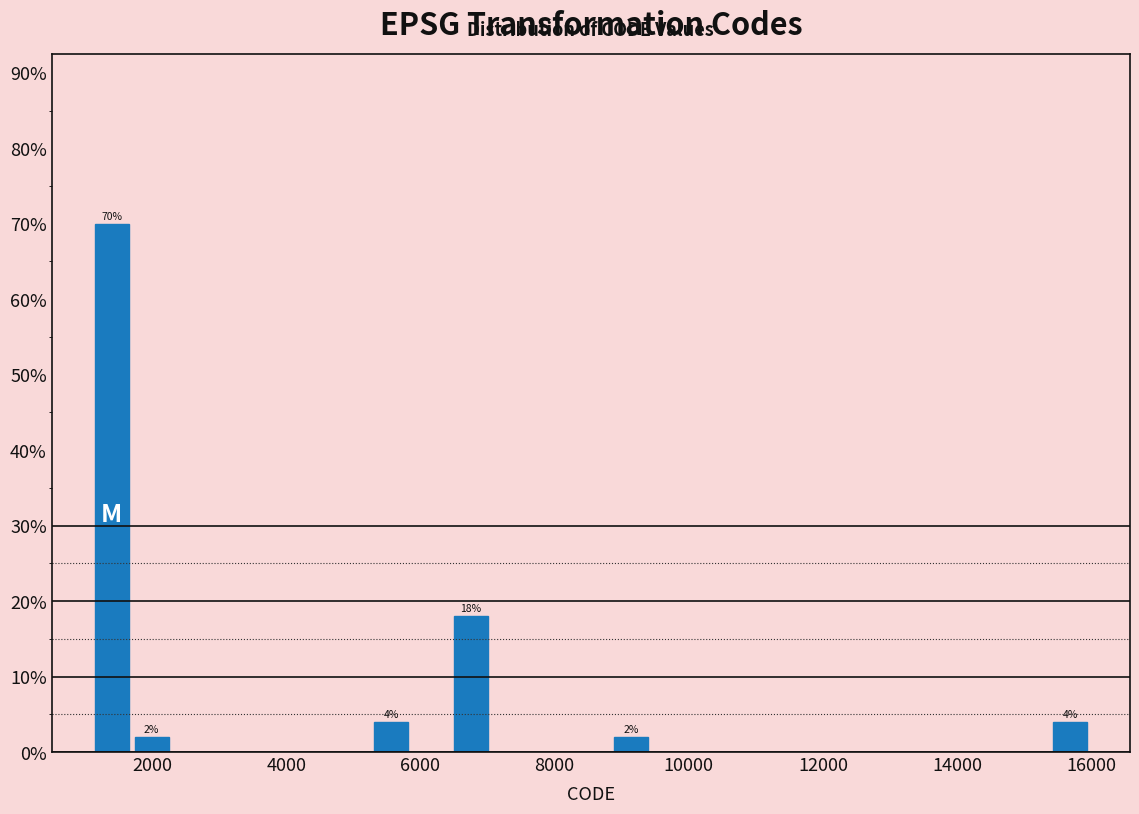

Around what value on the x-axis is the tallest bar? Give the approximate position of its centre, as read against the axis.

1400